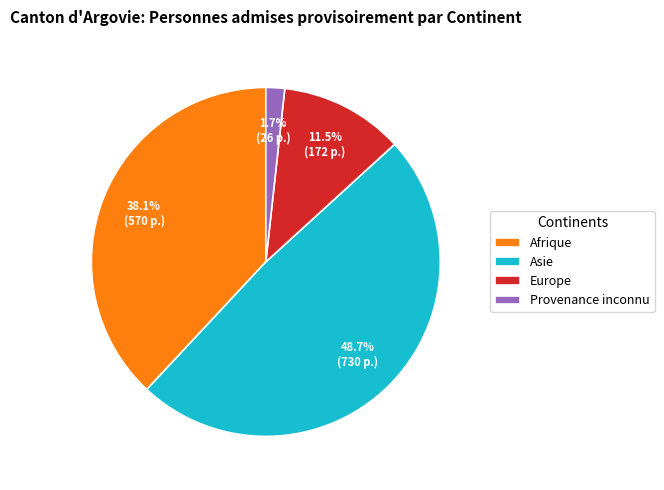

What is the smallest slice in the pie chart?

Provenance inconnu